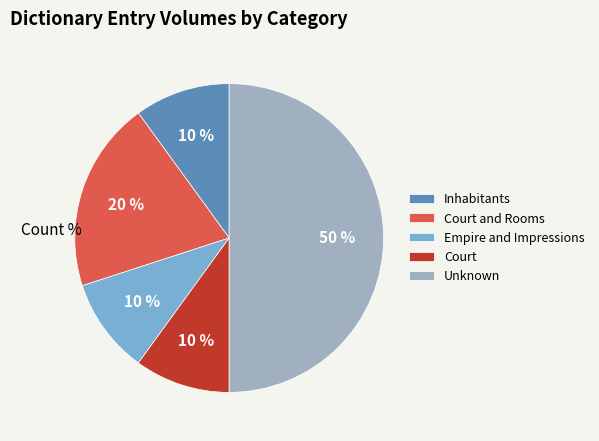

Does Court account for over 50% of the chart?

No